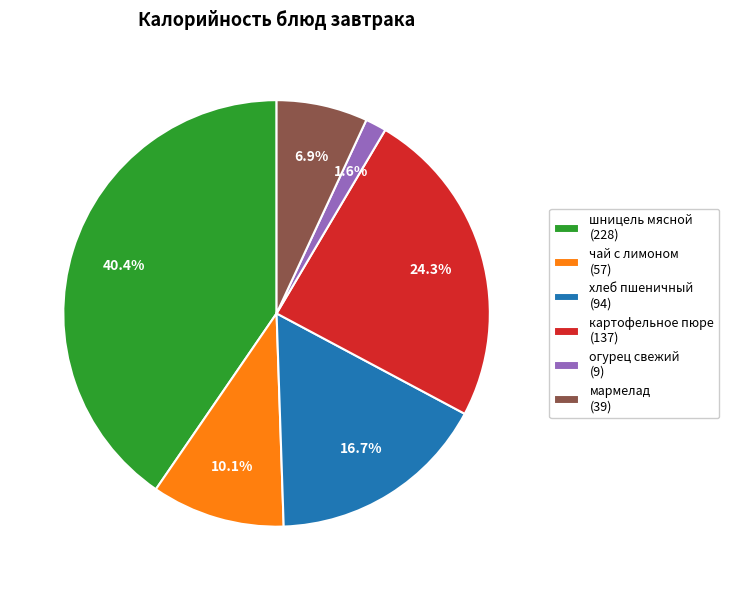

To the nearest percent, what is the average slice percentage?

17%